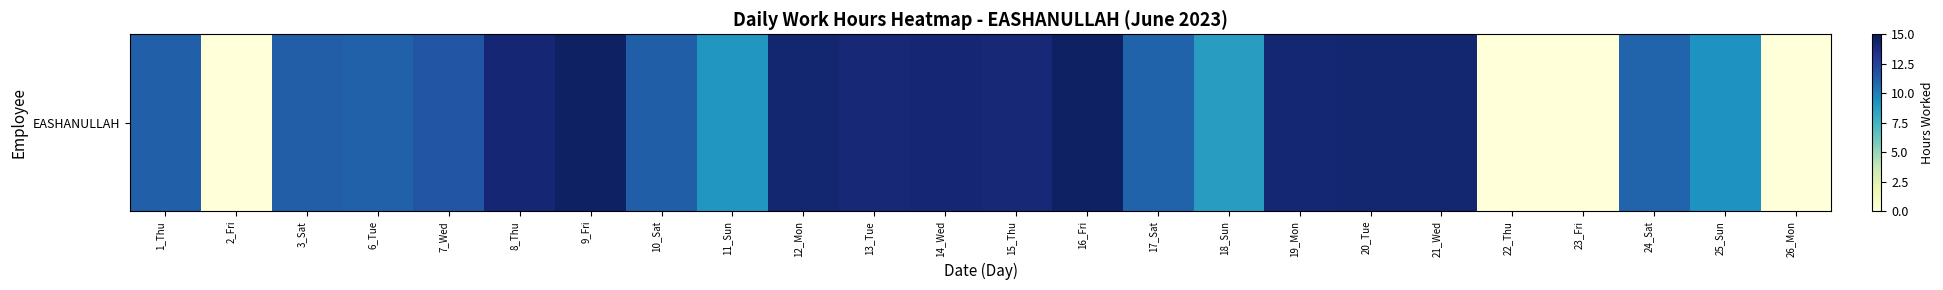

Count the number of values greater than 11.

16